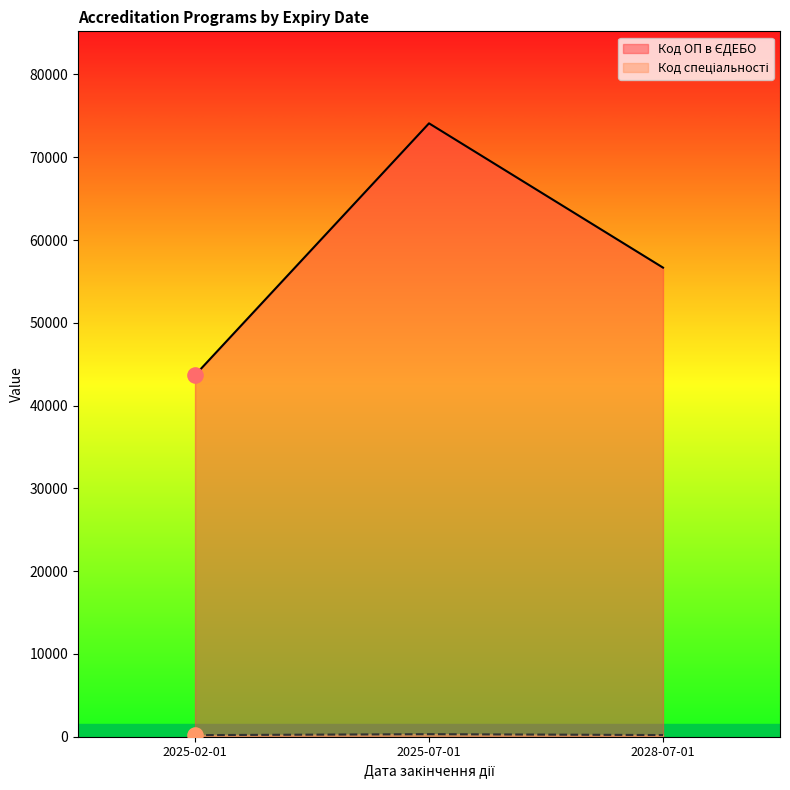

At how many categories does at least one series exceed 41030?

3